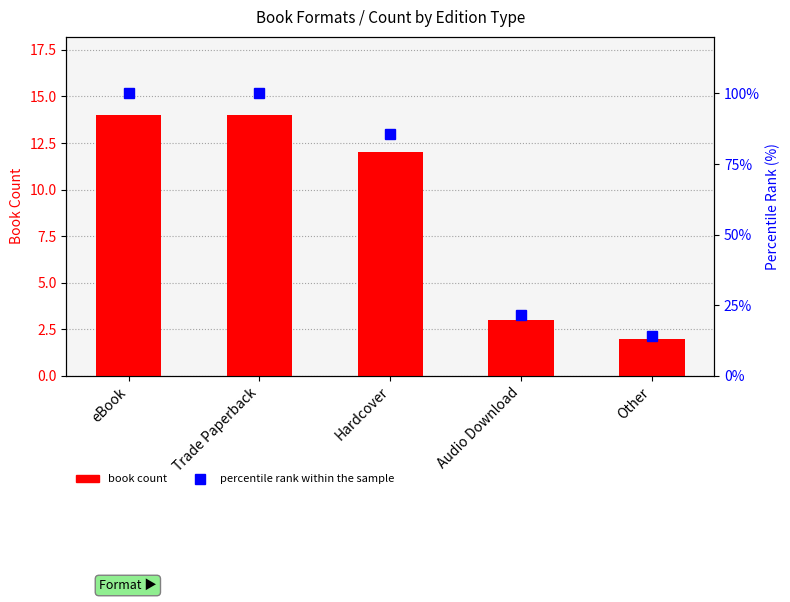

How many data points in book count are above 12?

2